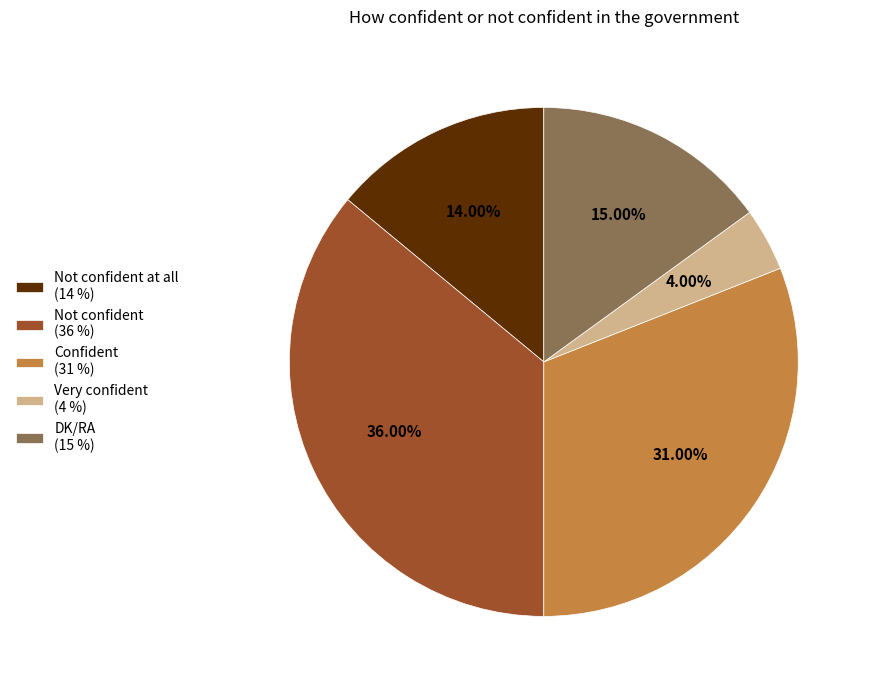

Approximately how many times larger is the value at Confident (31 %) compared to Not confident (36 %)?

0.9